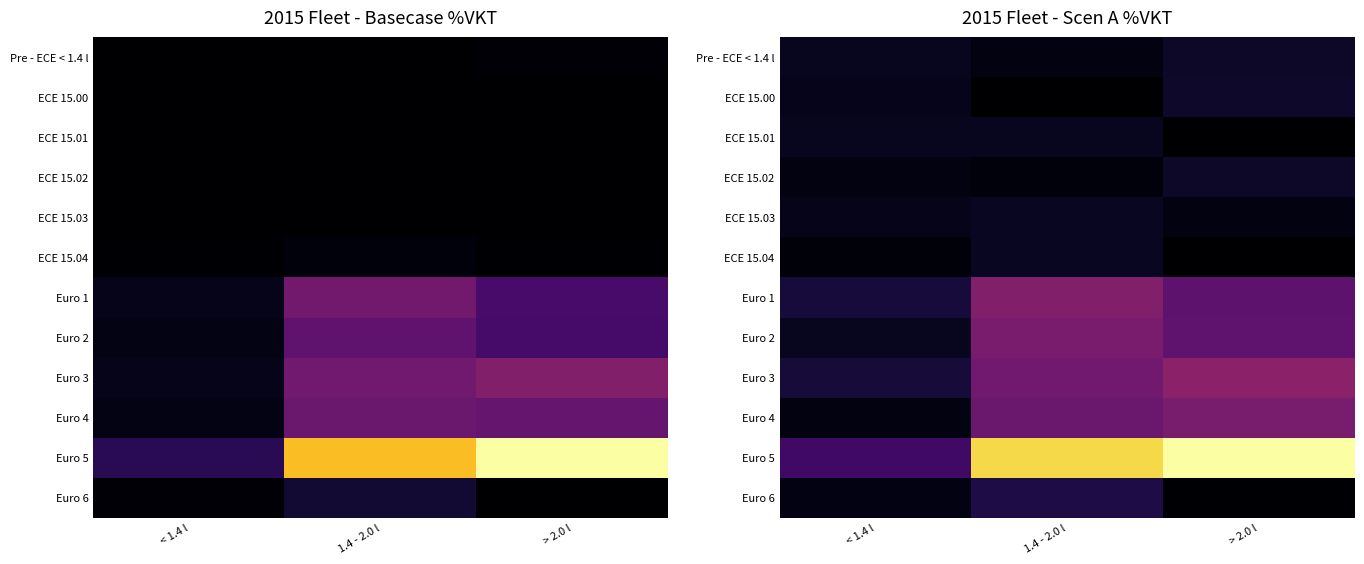

Rank the series by their maximum value, from lowest to highest.

ECE 15.01, ECE 15.04, ECE 15.03, ECE 15.02, Pre - ECE < 1.4 l, ECE 15.00, Euro 6, Euro 4, Euro 2, Euro 1, Euro 3, Euro 5